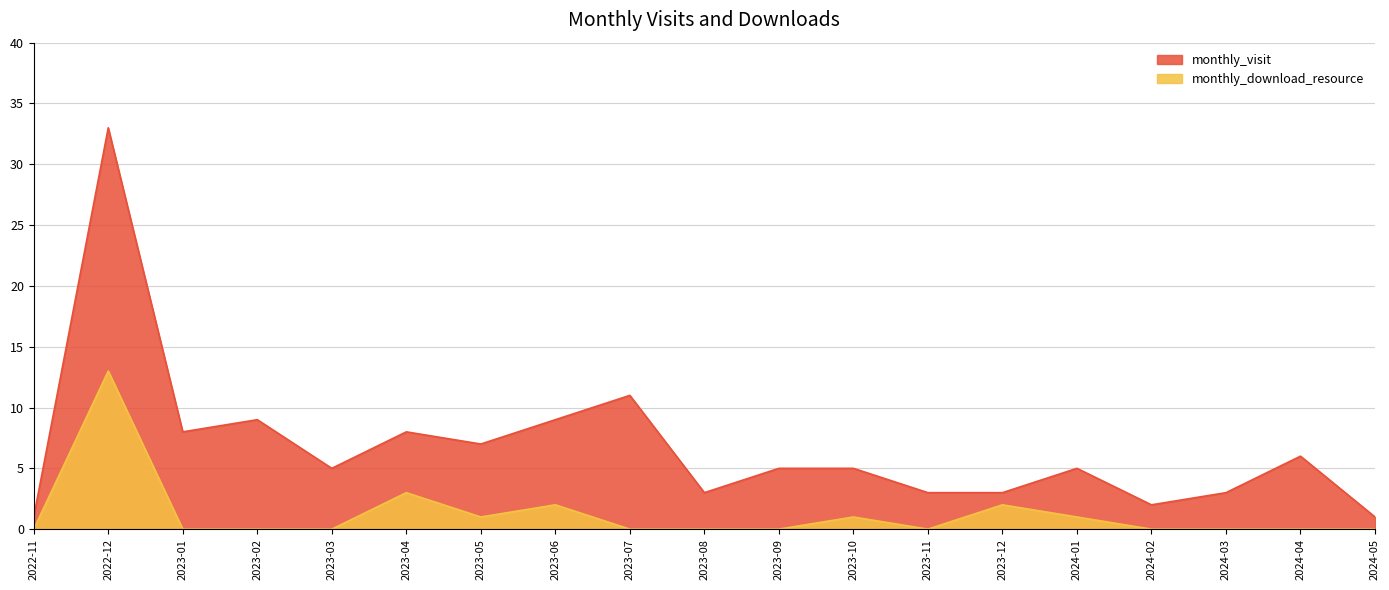

Which series has the largest range (max minus min)?

monthly_visit